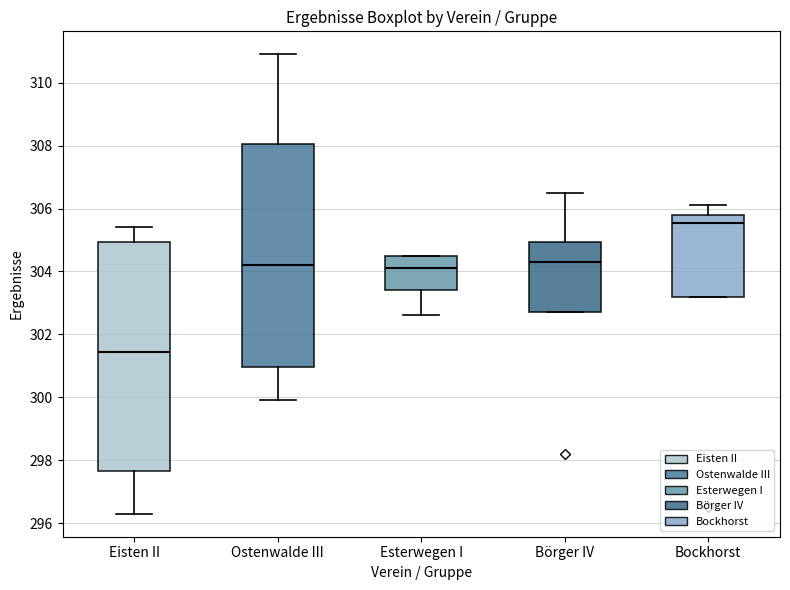

Reading left to right, read every box against the y-axis: the position of its median line, the range the box covers, and the ends of its whiskers. The values are not printed on the chart, so give them approximately, as read against the axis.

Eisten II: median 301.4, box 297.6 to 305.0, whiskers 296.4 to 305.4
Ostenwalde III: median 304.2, box 301.0 to 308.0, whiskers 300.0 to 311.0
Esterwegen I: median 304.2, box 303.4 to 304.6, whiskers 302.6 to 304.6
Börger IV: median 304.4, box 302.8 to 305.0, whiskers 302.8 to 306.6
Bockhorst: median 305.6, box 303.2 to 305.8, whiskers 303.2 to 306.2